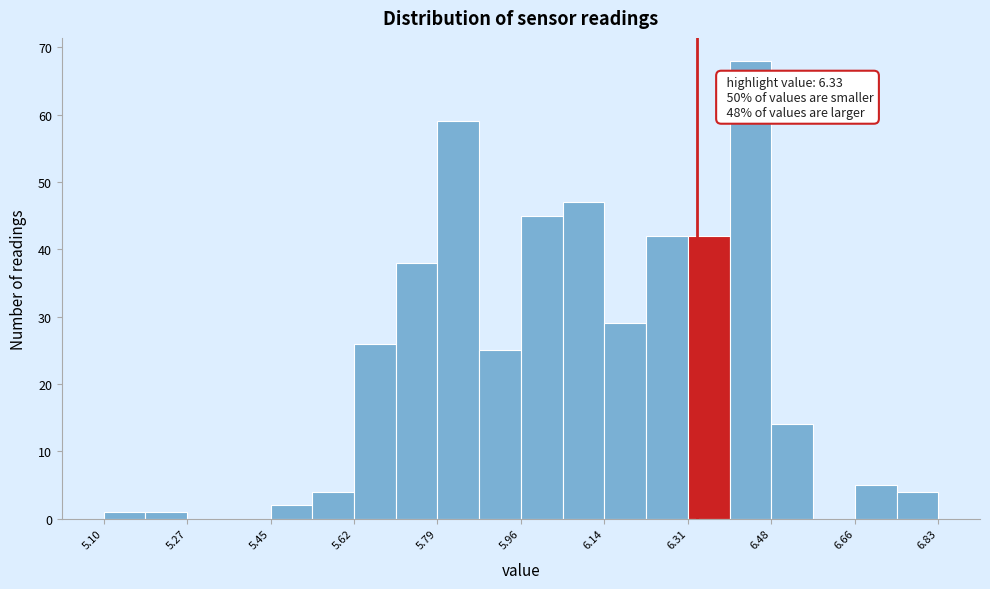

Over which range of the x-axis is the bar tallest?

6.40 to 6.48